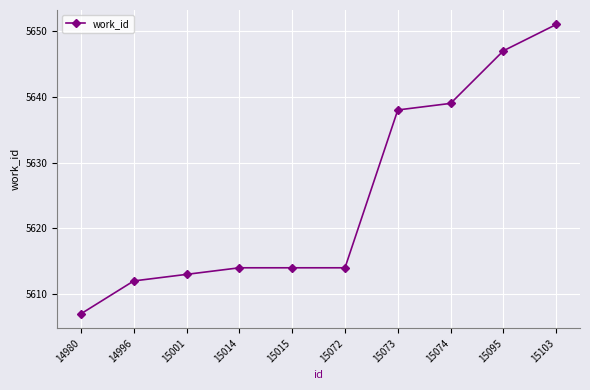

Which label corresponds to the largest value in the chart?

15103